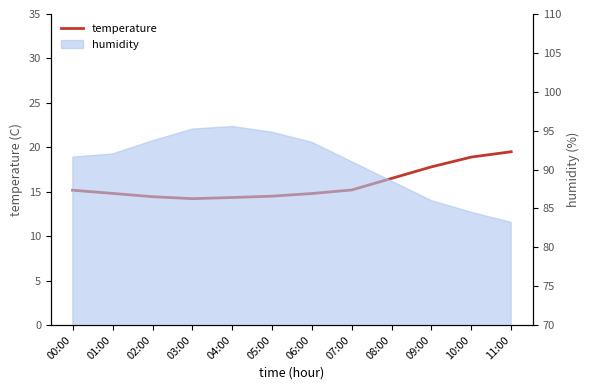

Rank the categories by value from highest to lowest.

11:00, 10:00, 09:00, 08:00, 07:00, 00:00, 01:00, 06:00, 05:00, 02:00, 04:00, 03:00